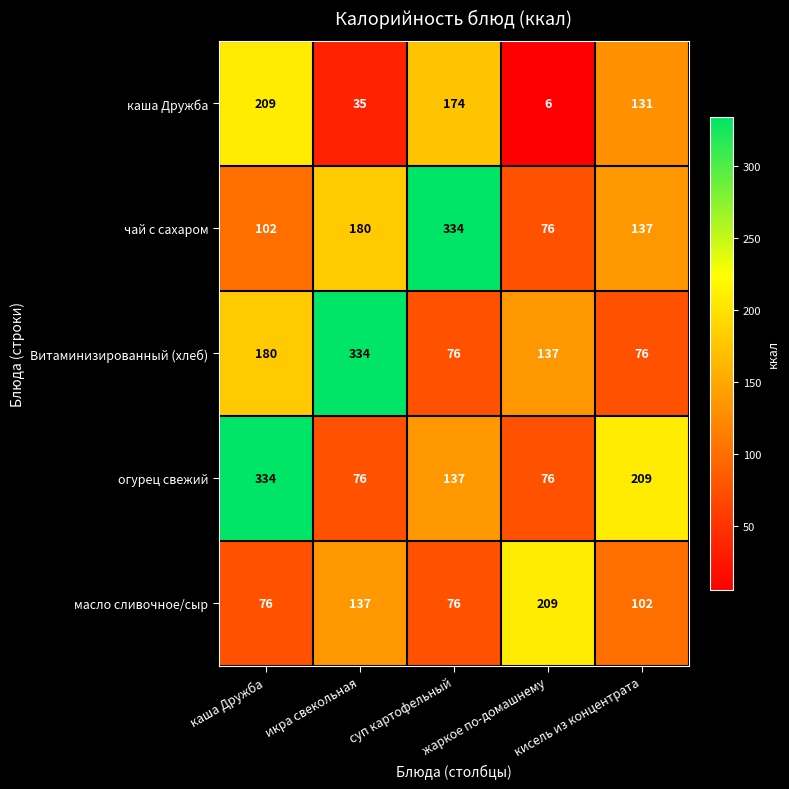

How many data points in огурец свежий are less than 137?

2